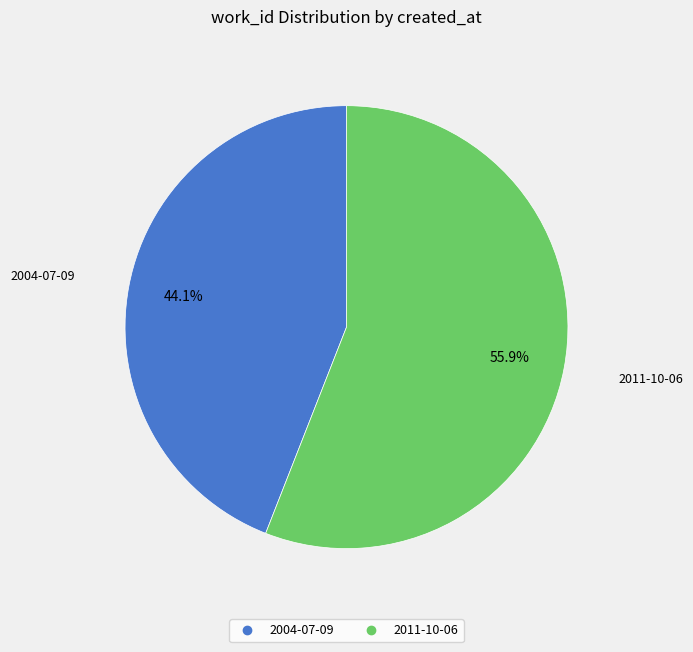

What portion of the pie excludes 2011-10-06?

44.1%